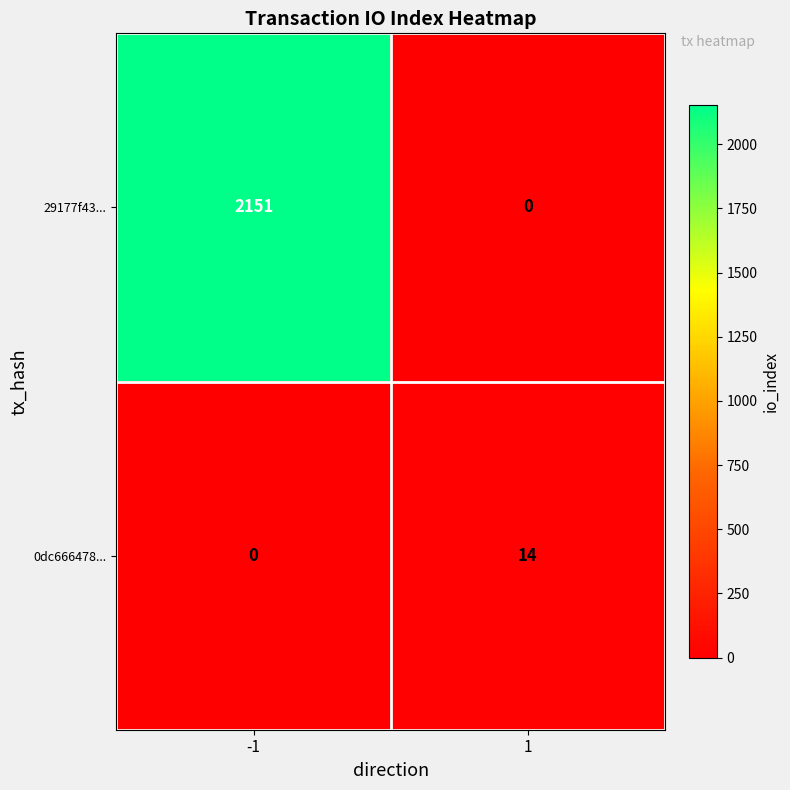

Between -1 and 1, which series saw the biggest shift?

29177f43...